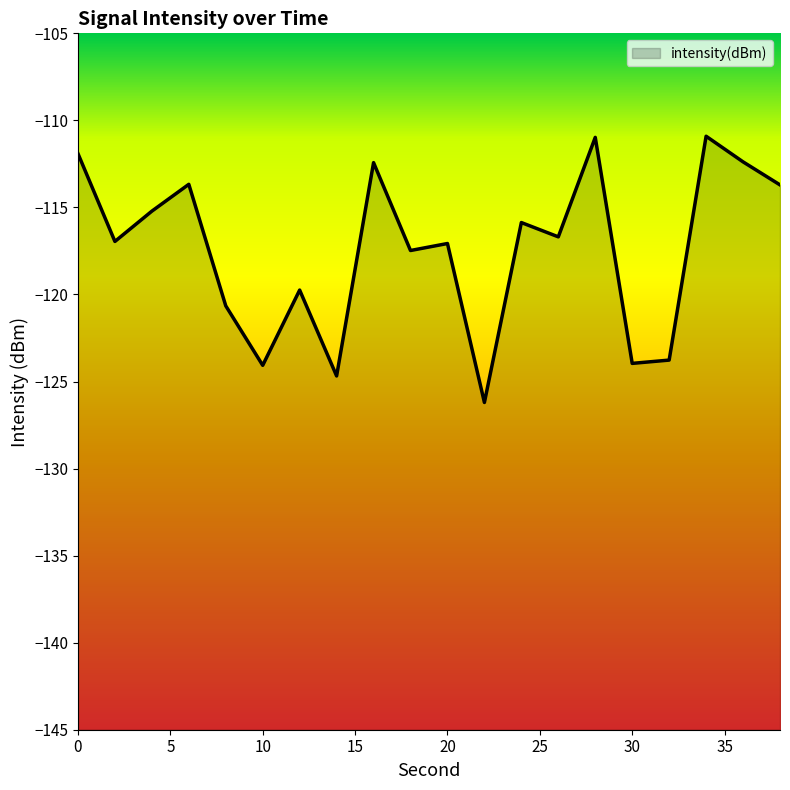

List the labels in order of value, smallest first.

22, 14, 10, 30, 32, 8, 12, 18, 20, 2, 26, 24, 4, 38, 6, 16, 36, 0, 28, 34